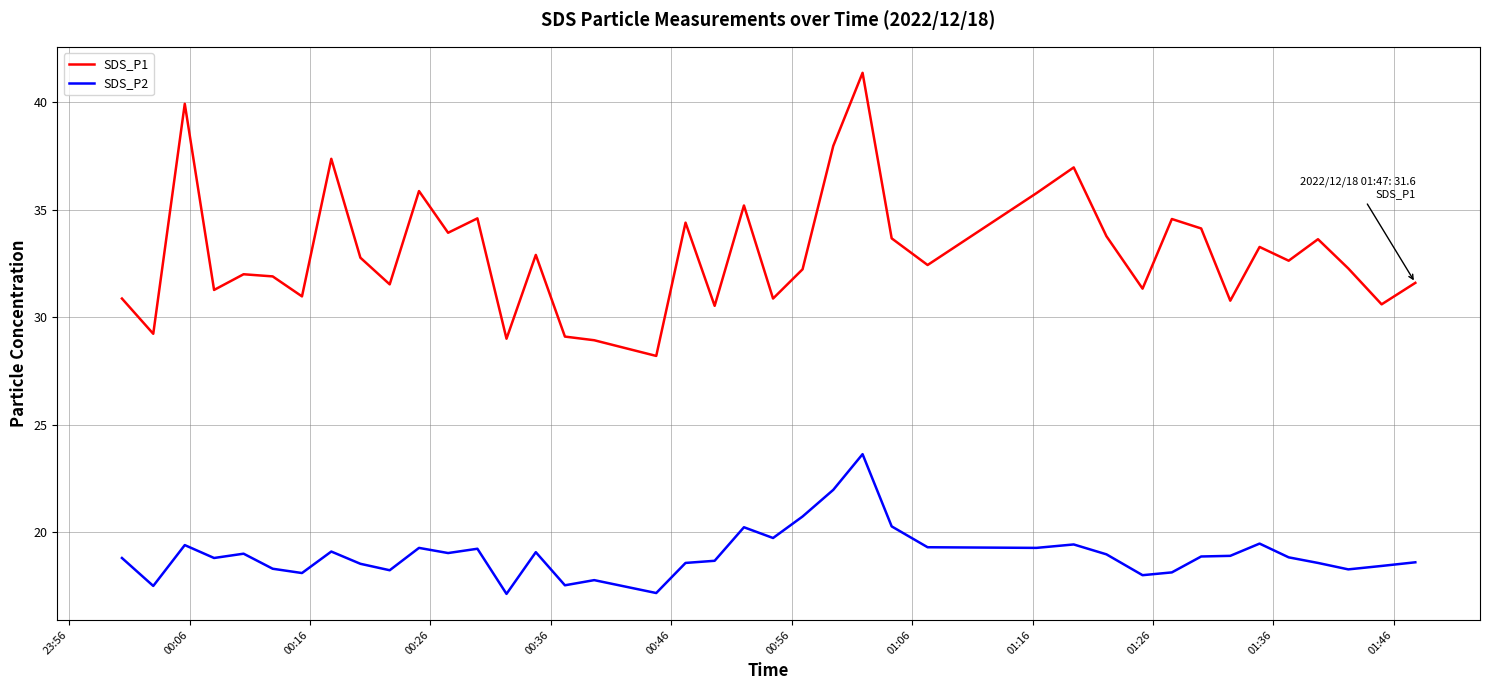

Which series has the widest spread of values?

SDS_P1